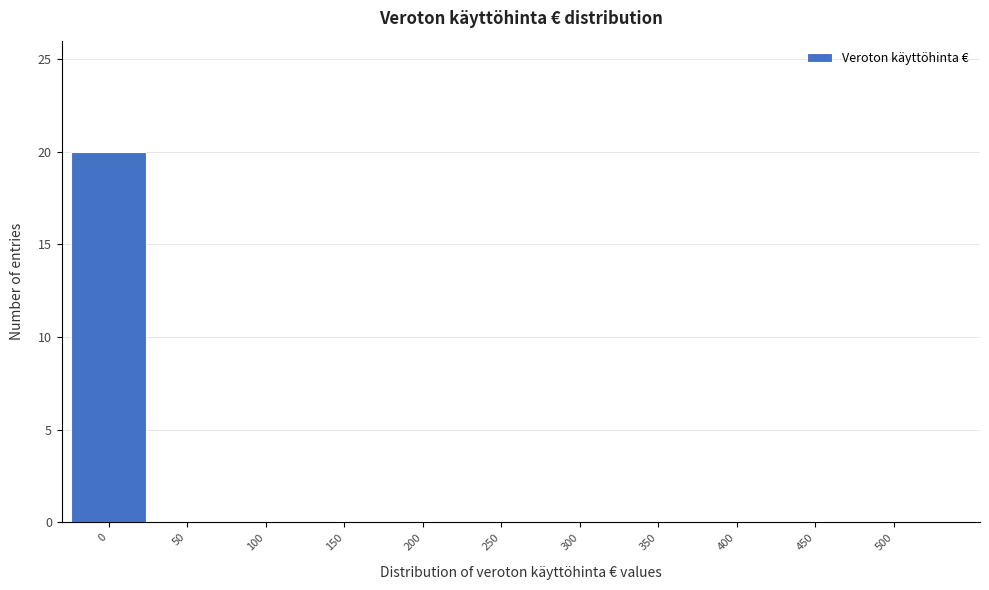

Reading left to right, transcribe this chart: for each bar, give the range it covers on the x-axis and its height. The values are not printed on the chart, so give them approximately, as read against the axis.

-25 to 25: 20
25 to 75: 0
75 to 125: 0
125 to 175: 0
175 to 225: 0
225 to 275: 0
275 to 325: 0
325 to 375: 0
375 to 425: 0
425 to 475: 0
475 to 525: 0